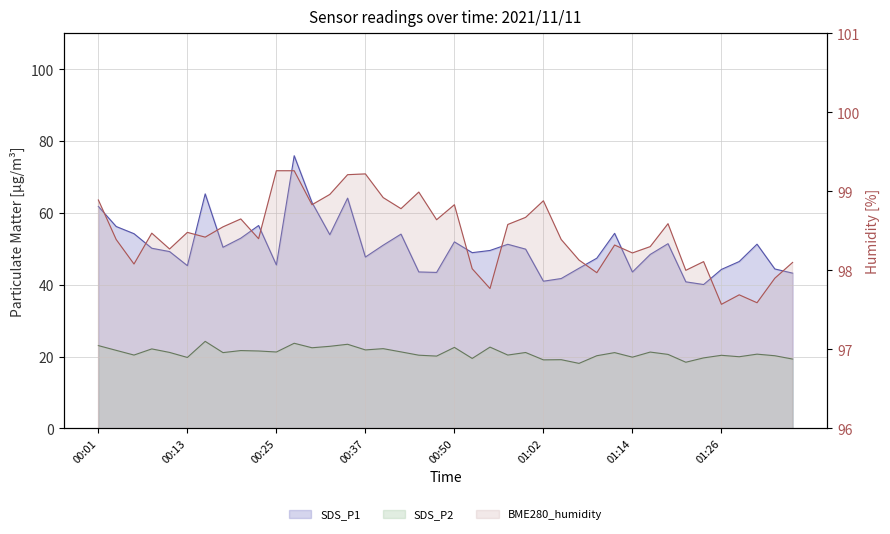

Rank the categories by BME280_humidity value from lowest to highest.

01:26, 01:31, 01:29, 00:54, 01:33, 01:09, 01:21, 00:52, 00:06, 01:36, 01:24, 01:07, 01:14, 00:10, 01:16, 01:11, 00:03, 01:04, 00:23, 00:15, 00:08, 00:13, 00:18, 00:57, 01:19, 00:47, 00:20, 00:59, 00:42, 00:30, 00:50, 01:02, 00:01, 00:40, 00:32, 00:45, 00:35, 00:37, 00:25, 00:27